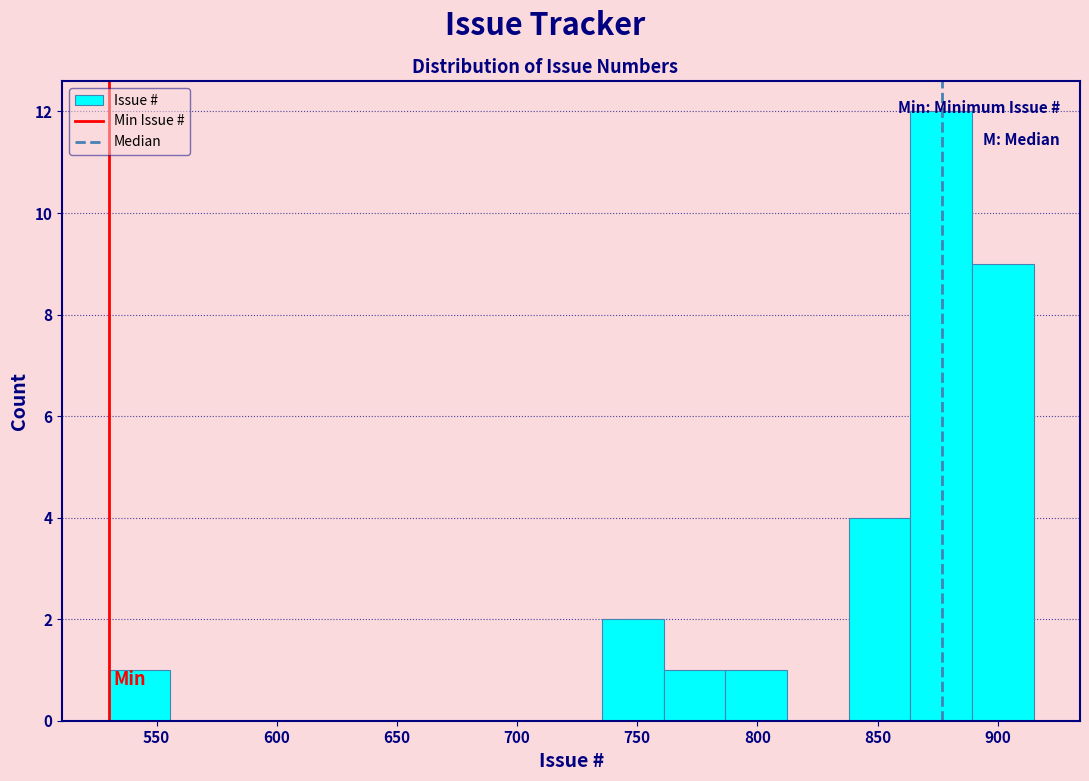

Which range on the x-axis has the tallest bar?

865 to 890